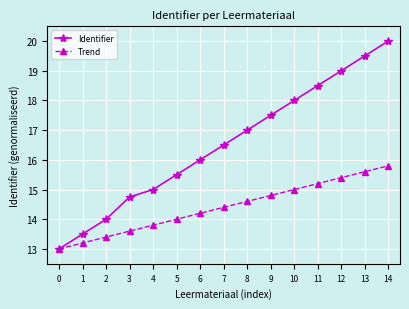

True or false: Identifier has more than 2 points higher than both neighbors.

False